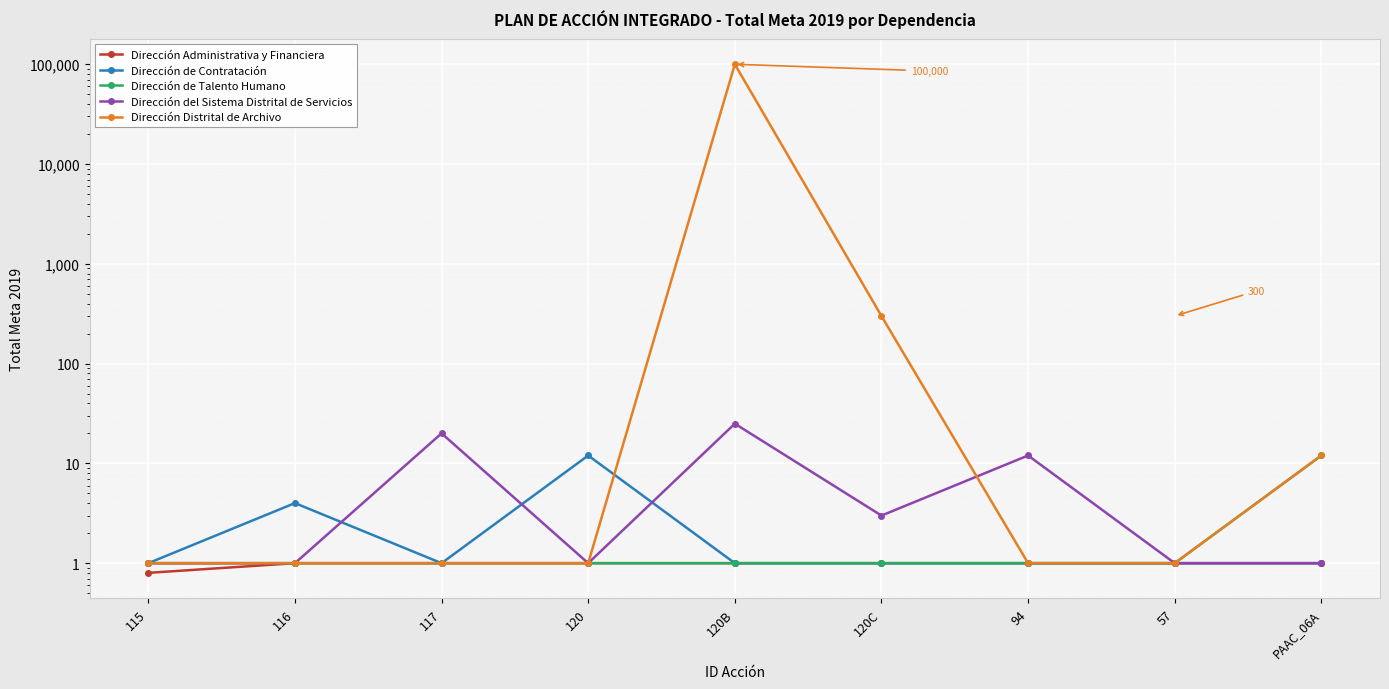

Reading left to right, transcribe all the data shown in this chart.

Dirección Administrativa y Financiera: 0.8	1.0	1.0	1.0	1.0	1.0	1.0	1.0	1.0
Dirección de Contratación: 1.0	4.0	1.0	12.0	1.0	1.0	1.0	1.0	1.0
Dirección de Talento Humano: 1.0	1.0	1.0	1.0	1.0	1.0	1.0	1.0	12.0
Dirección del Sistema Distrital de Servicios: 1.0	1.0	20.0	1.0	25.0	3.0	12.0	1.0	1.0
Dirección Distrital de Archivo: 1.0	1.0	1.0	1.0	100000.0	300.0	1.0	1.0	12.0